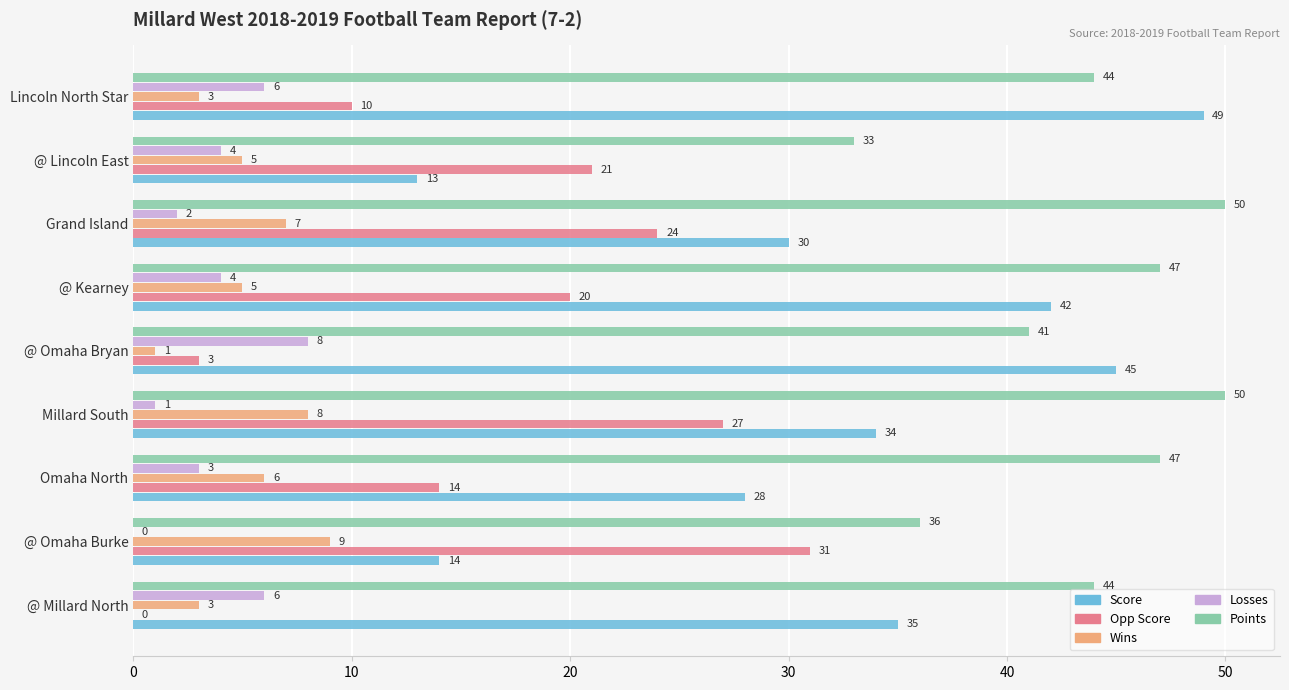

Is the value of Score at @ Omaha Burke greater than the value of Losses at @ Lincoln East?

Yes